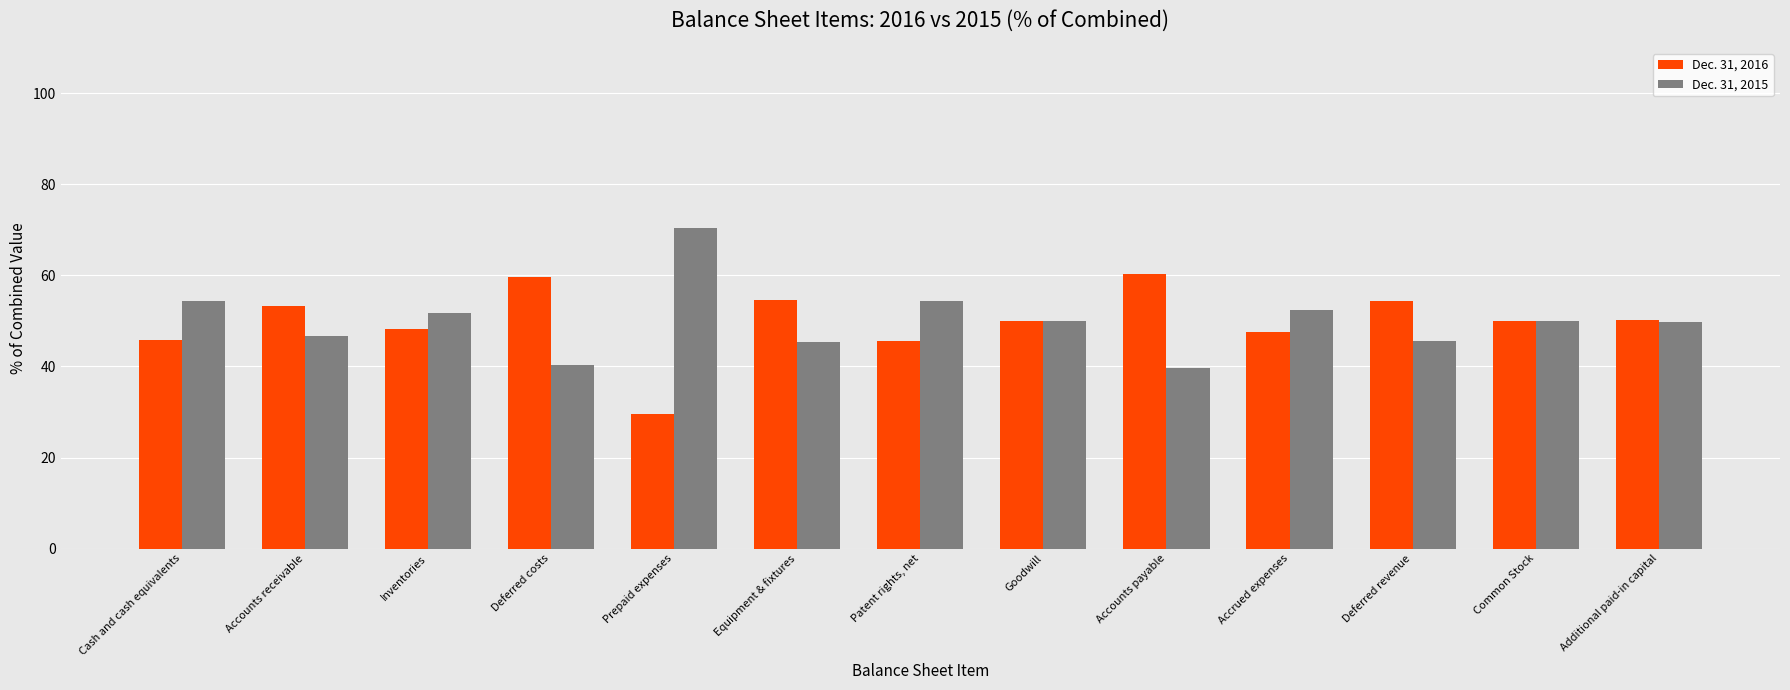

Is the value of Dec. 31, 2016 at Deferred costs greater than the value of Dec. 31, 2015 at Deferred revenue?

Yes